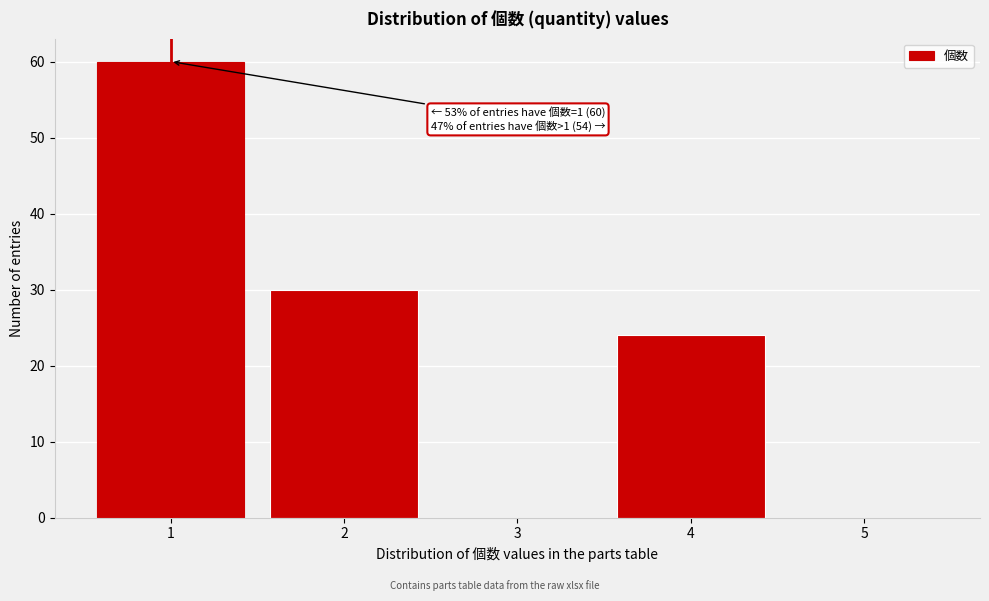

Reading left to right, what are all the values shown in this chart?

1=60	2=30	3=0	4=24	5=0